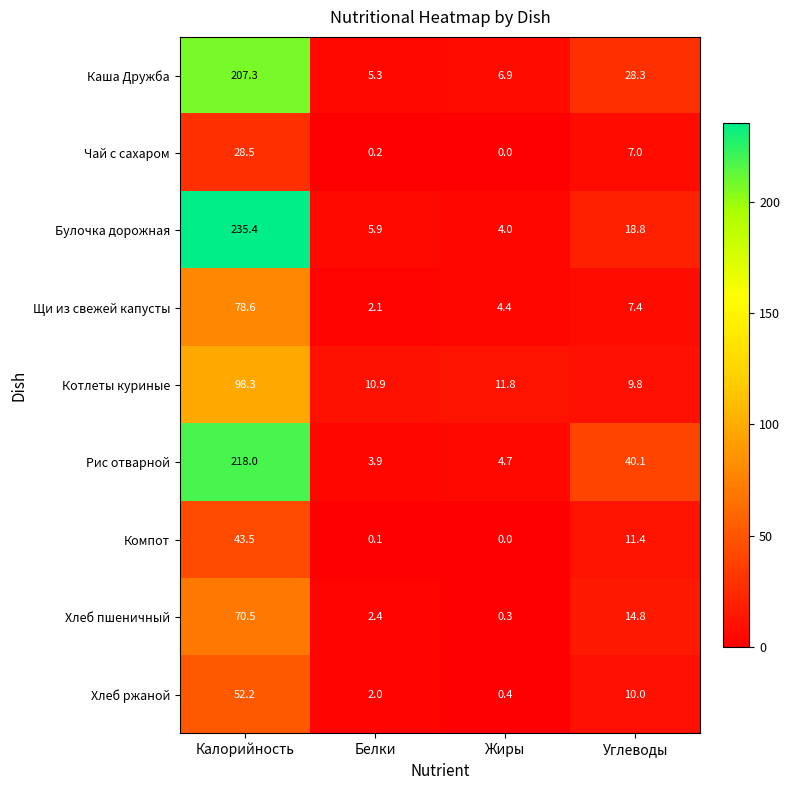

At how many categories does at least one series exceed 105?

1